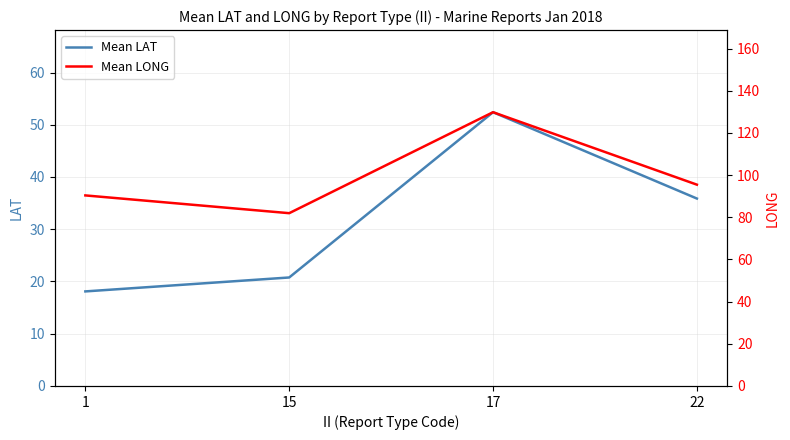

Is it true that Mean LAT equals 30.1 at 15?

False